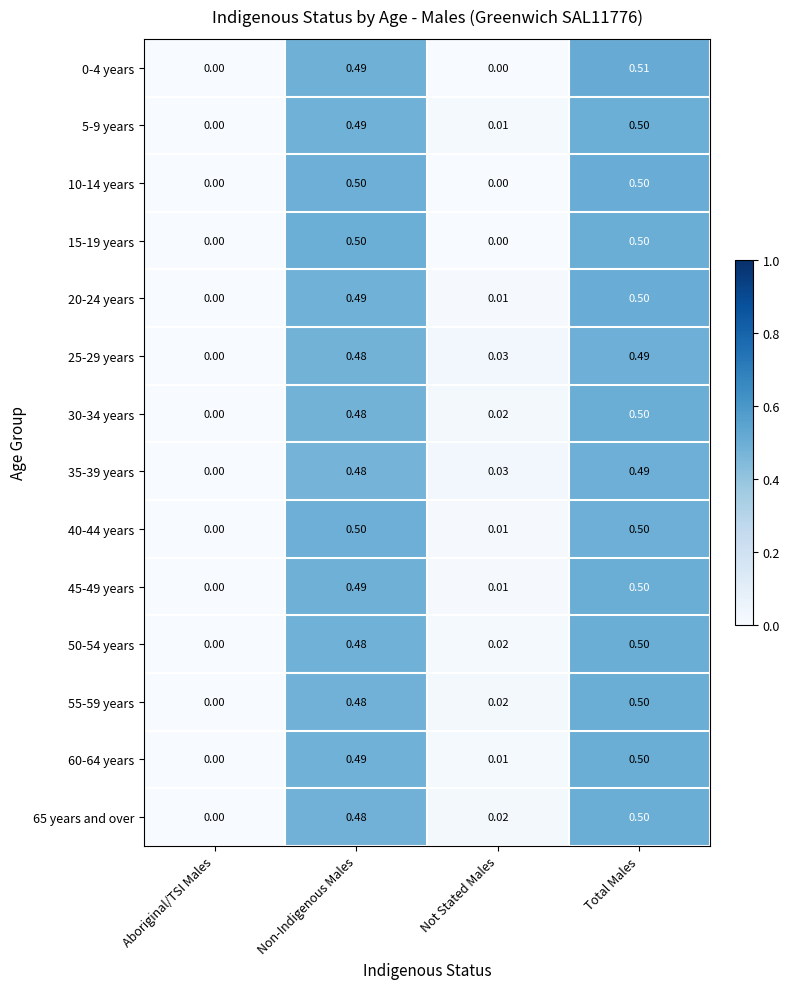

At which category is the sum across all series the highest?

Total Males